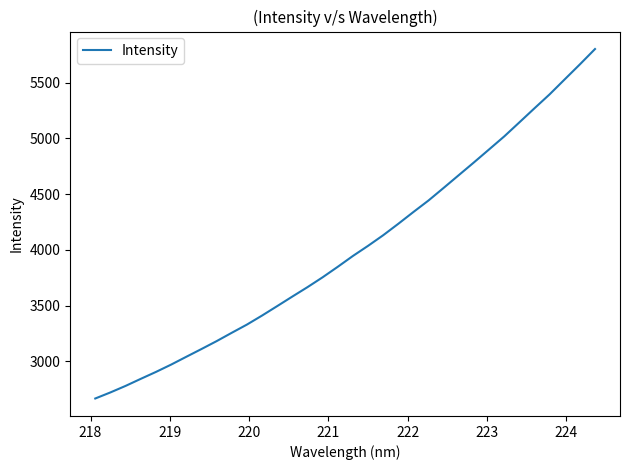

What is the difference between the maximum and minimum values?

3135.5